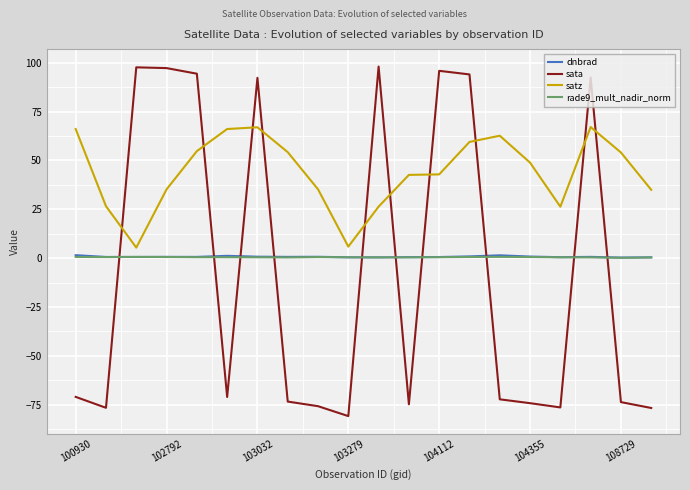

What is the highest value of the sata series?

98.0